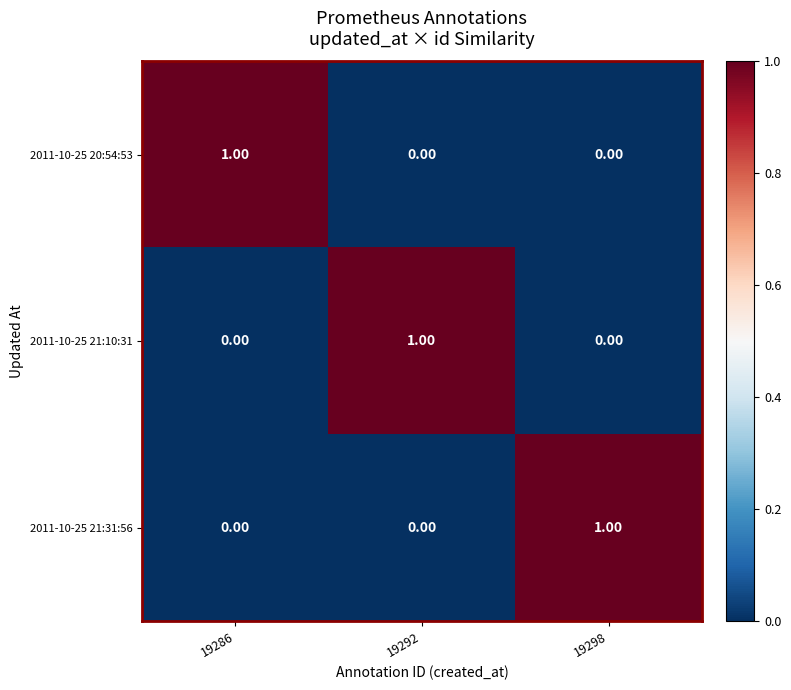

At how many categories does at least one series exceed 0?

3